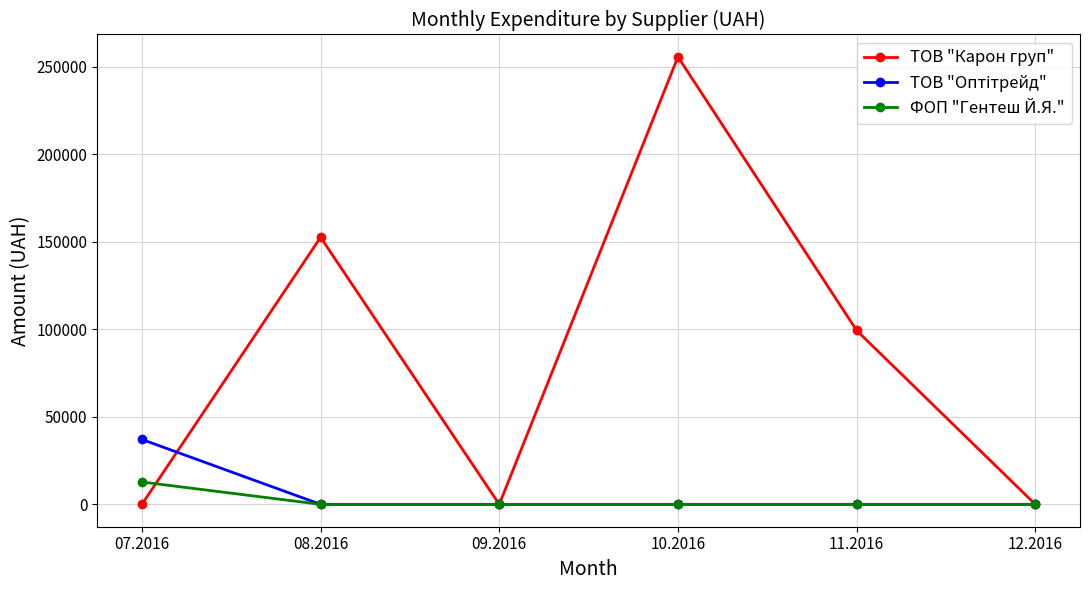

At how many categories does at least one series exceed 83259?

3